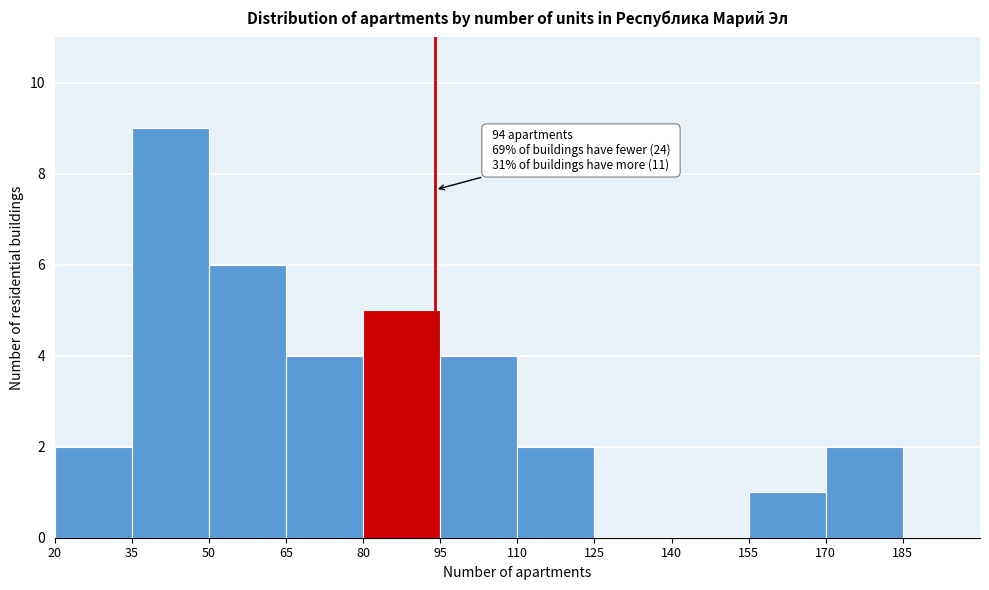

Which range on the x-axis has the tallest bar?

35 to 50